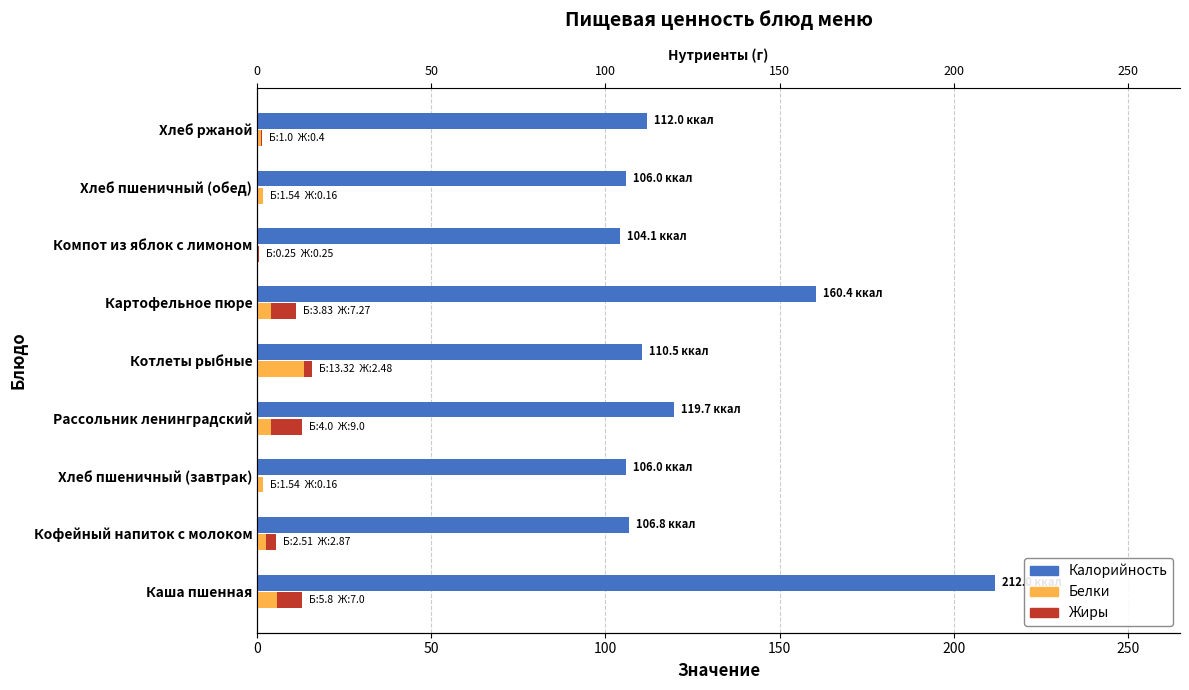

Which series changed the most between Каша пшенная and Компот из яблок с лимоном?

Калорийность